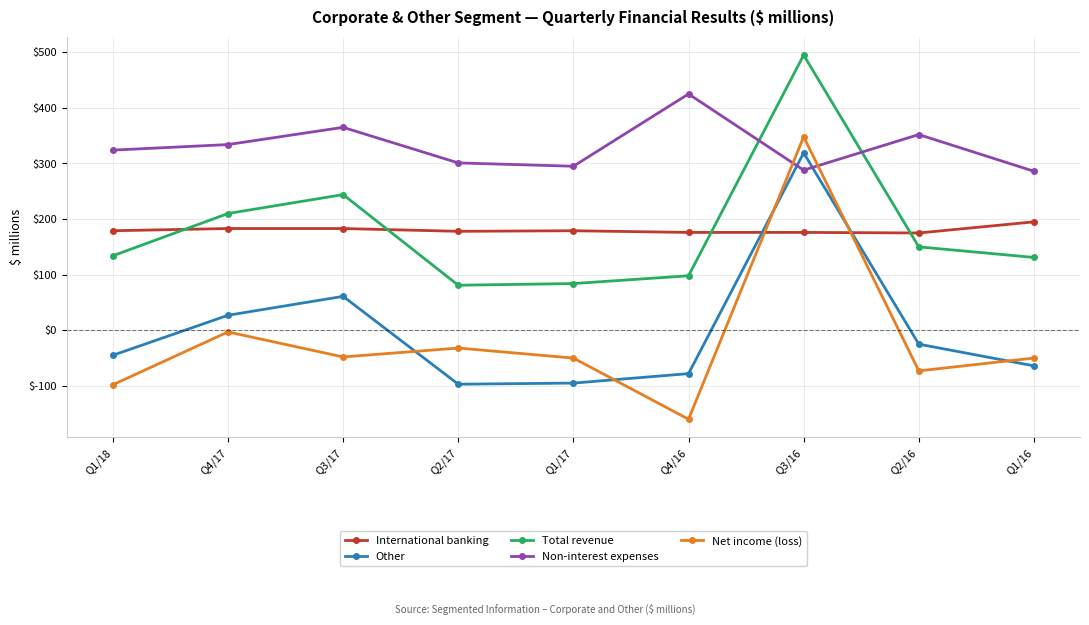

The value of Non-interest expenses at Q4/16 is 425. True or false?

True